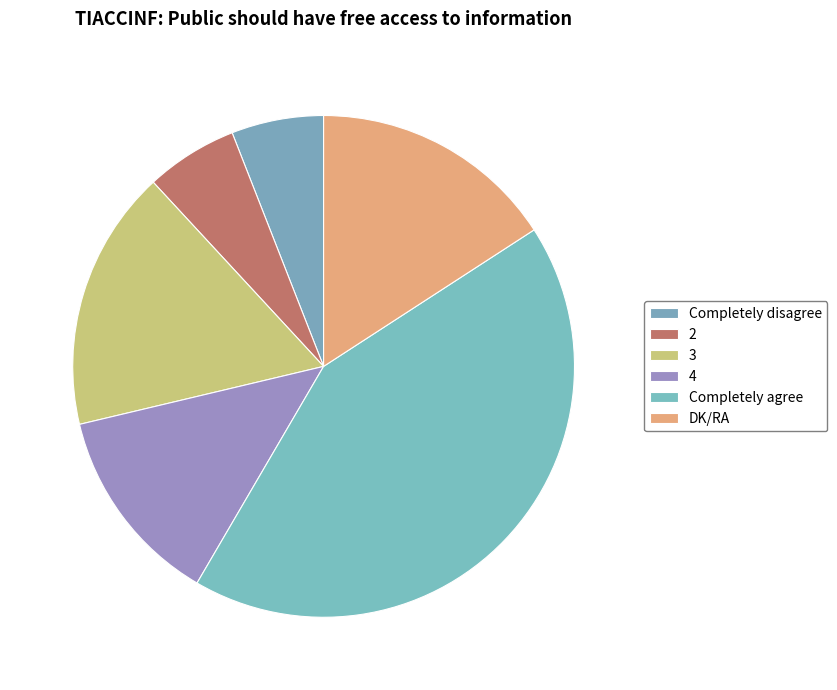

To the nearest percent, what portion does 3 represent?

17%